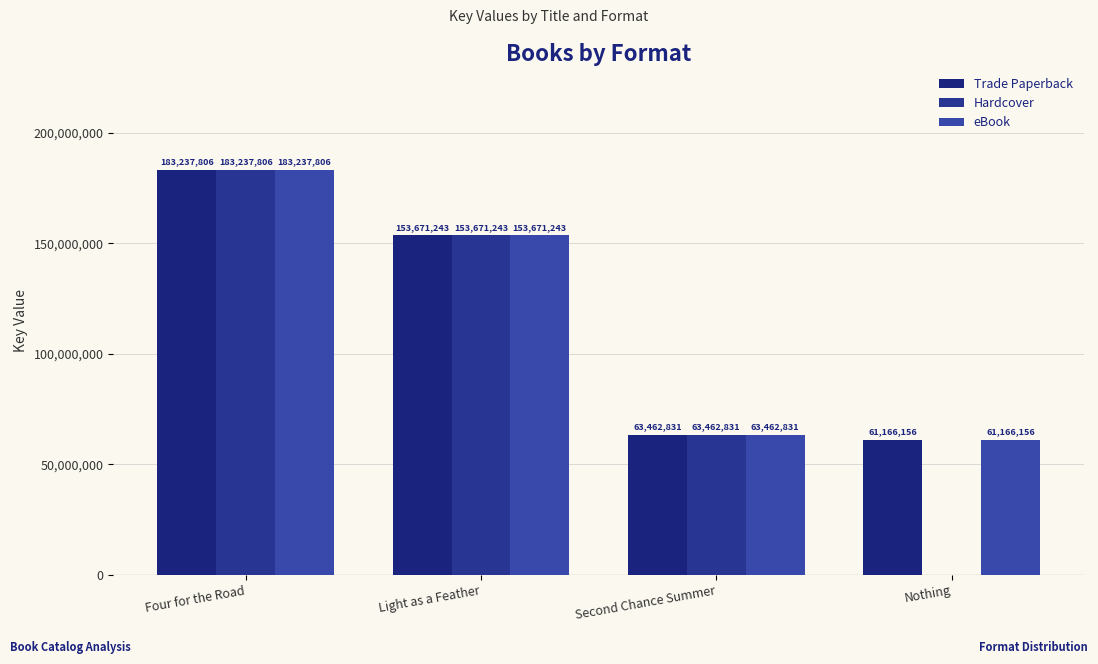

The eBook series shows 111763555 at Four for the Road. True or false?

False